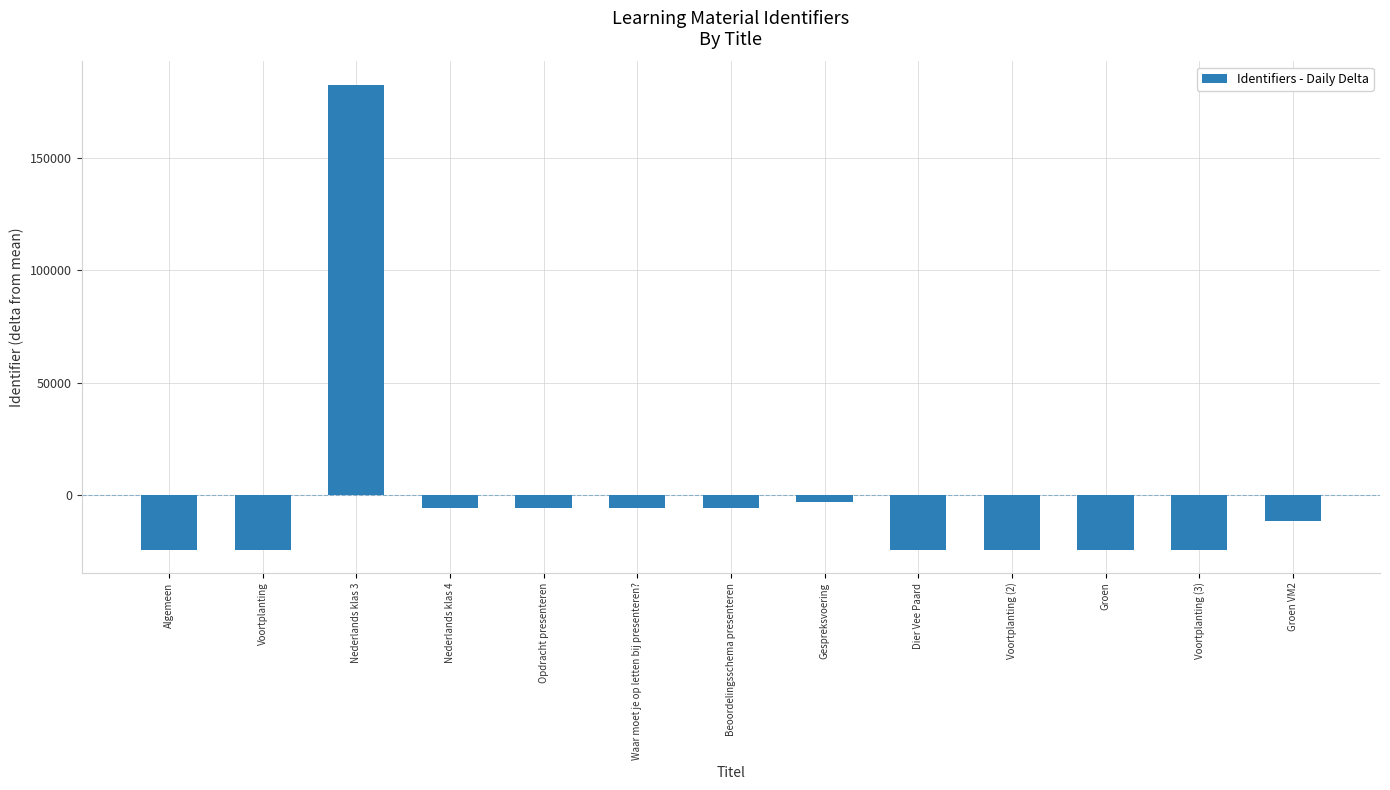

What value does the data have at Voortplanting (3)?

-24126.1